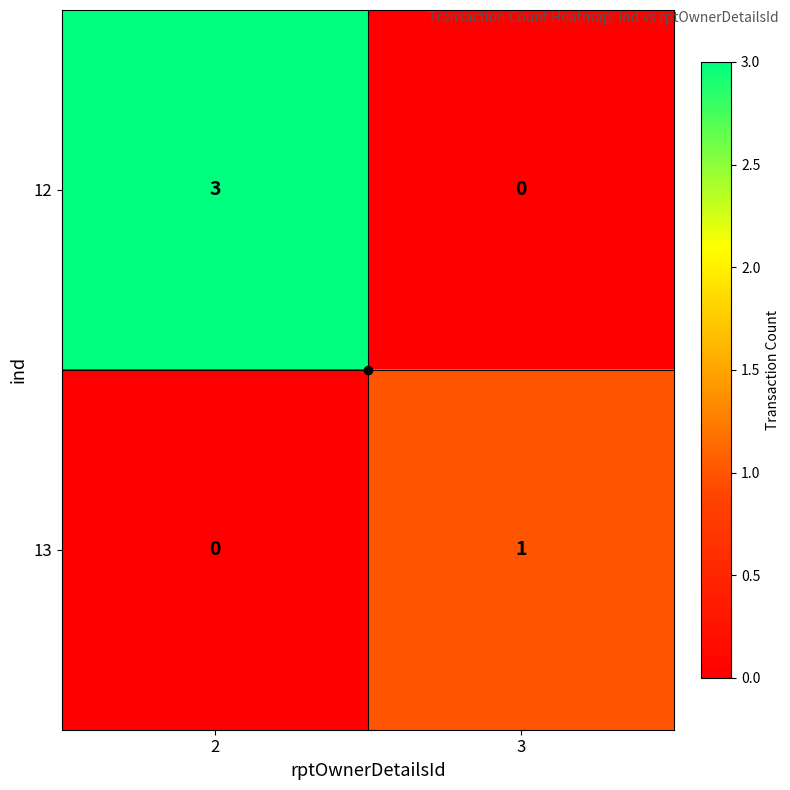

What is the maximum value shown in the chart?

3